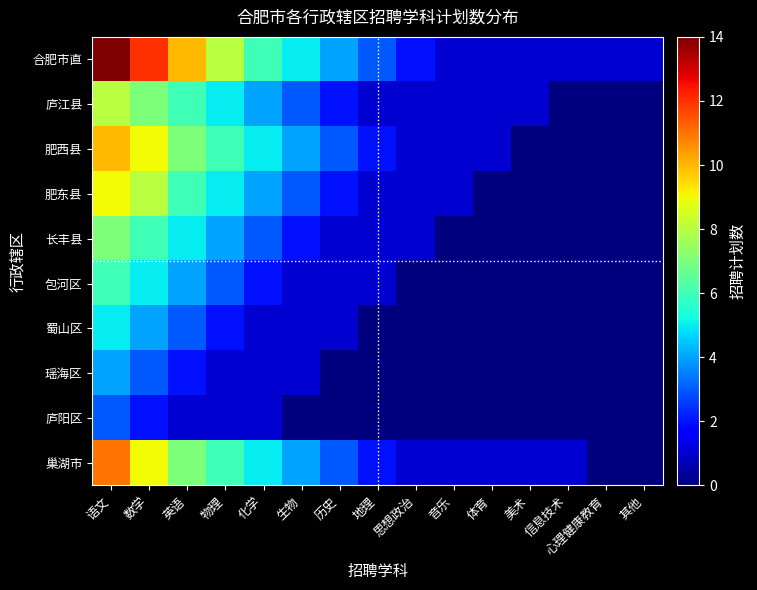

Reading left to right, extract all data points from this chart.

合肥市直: 语文=14	数学=12	英语=10	物理=8	化学=6	生物=5	历史=4	地理=3	思想政治=2	音乐=1	体育=1	美术=1	信息技术=1	心理健康教育=1	其他=1
庐江县: 语文=8	数学=7	英语=6	物理=5	化学=4	生物=3	历史=2	地理=1	思想政治=1	音乐=1	体育=1	美术=1	信息技术=0	心理健康教育=0	其他=0
肥西县: 语文=10	数学=9	英语=7	物理=6	化学=5	生物=4	历史=3	地理=2	思想政治=1	音乐=1	体育=1	美术=0	信息技术=0	心理健康教育=0	其他=0
肥东县: 语文=9	数学=8	英语=6	物理=5	化学=4	生物=3	历史=2	地理=1	思想政治=1	音乐=1	体育=0	美术=0	信息技术=0	心理健康教育=0	其他=0
长丰县: 语文=7	数学=6	英语=5	物理=4	化学=3	生物=2	历史=1	地理=1	思想政治=1	音乐=0	体育=0	美术=0	信息技术=0	心理健康教育=0	其他=0
包河区: 语文=6	数学=5	英语=4	物理=3	化学=2	生物=1	历史=1	地理=1	思想政治=0	音乐=0	体育=0	美术=0	信息技术=0	心理健康教育=0	其他=0
蜀山区: 语文=5	数学=4	英语=3	物理=2	化学=1	生物=1	历史=1	地理=0	思想政治=0	音乐=0	体育=0	美术=0	信息技术=0	心理健康教育=0	其他=0
瑶海区: 语文=4	数学=3	英语=2	物理=1	化学=1	生物=1	历史=0	地理=0	思想政治=0	音乐=0	体育=0	美术=0	信息技术=0	心理健康教育=0	其他=0
庐阳区: 语文=3	数学=2	英语=1	物理=1	化学=1	生物=0	历史=0	地理=0	思想政治=0	音乐=0	体育=0	美术=0	信息技术=0	心理健康教育=0	其他=0
巢湖市: 语文=11	数学=9	英语=7	物理=6	化学=5	生物=4	历史=3	地理=2	思想政治=1	音乐=1	体育=1	美术=1	信息技术=1	心理健康教育=0	其他=0